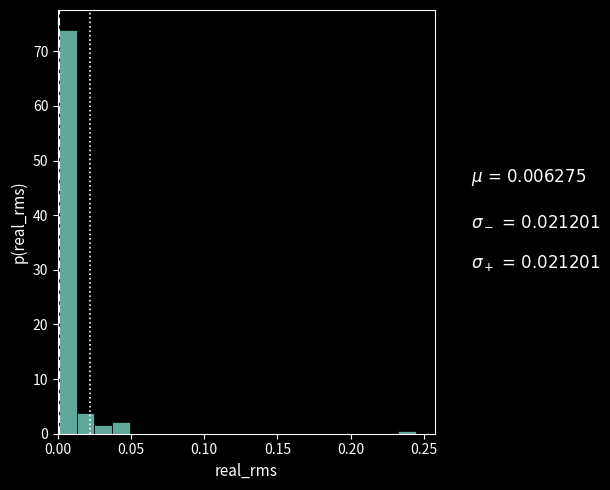

Around what value on the x-axis is the tallest bar? Give the approximate position of its centre, as read against the axis.

0.005